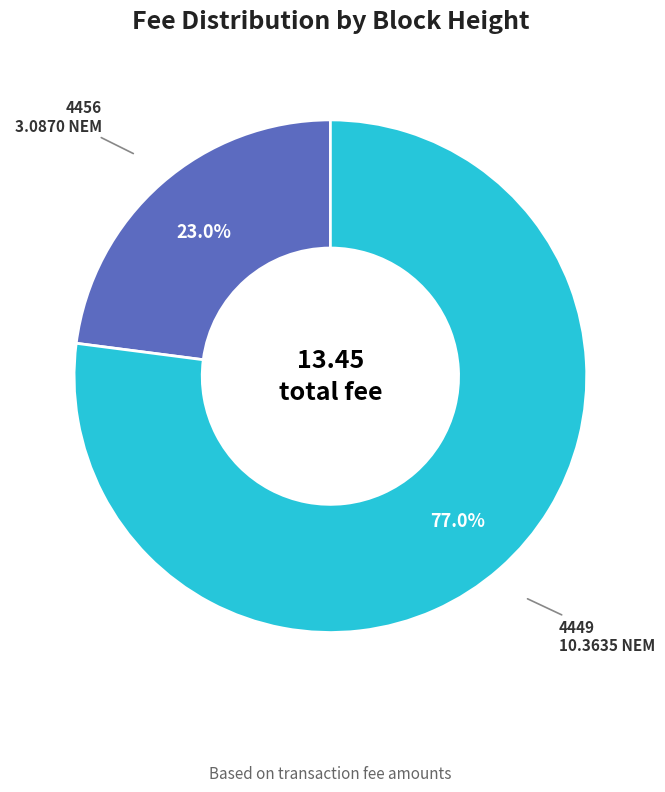

Is there a majority slice in this chart?

Yes